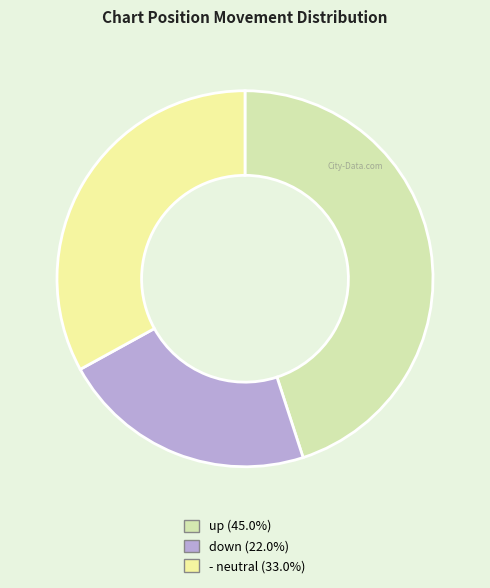

What is the ratio of the value at down to the value at up?

0.5